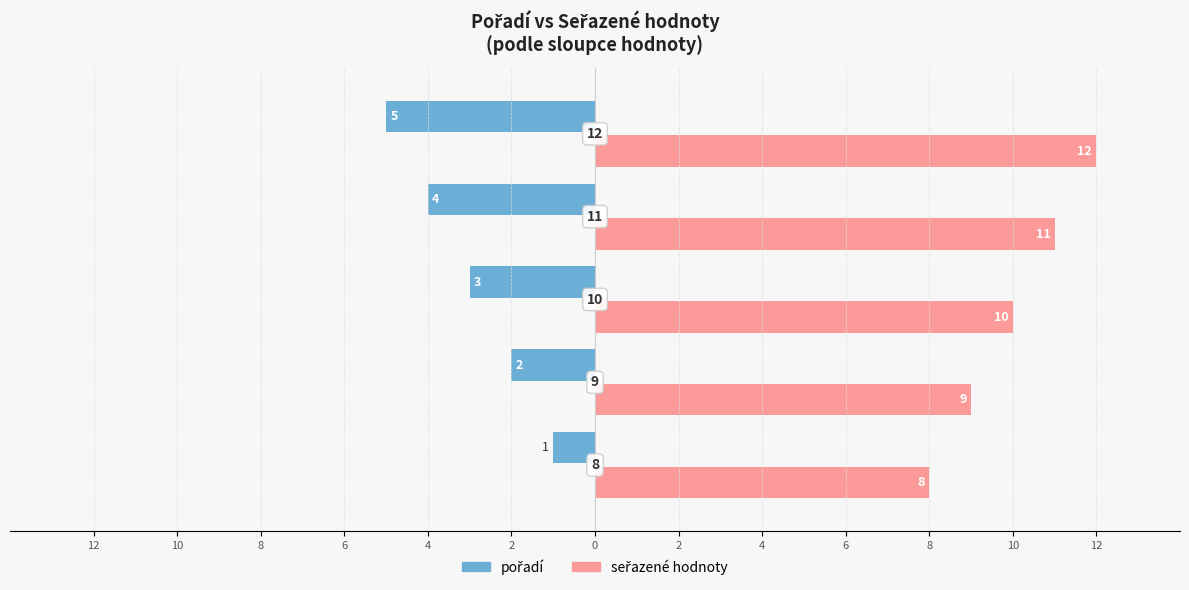

What are all the series names shown in the legend?

pořadí, seřazené hodnoty